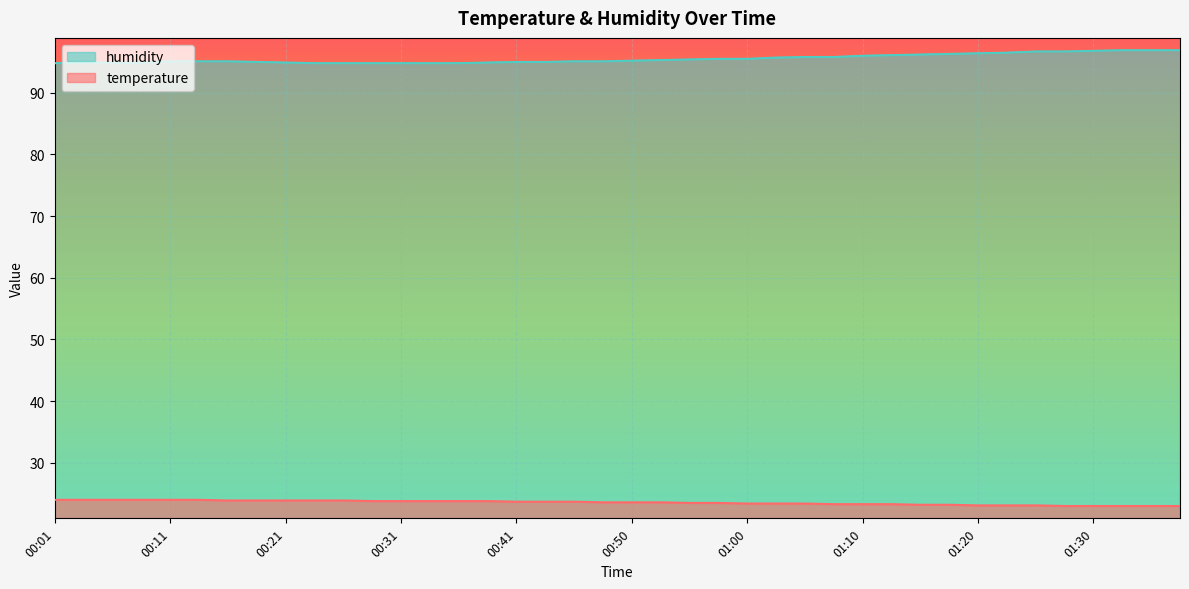

True or false: humidity has a value of 96.5 at 01:22.

True